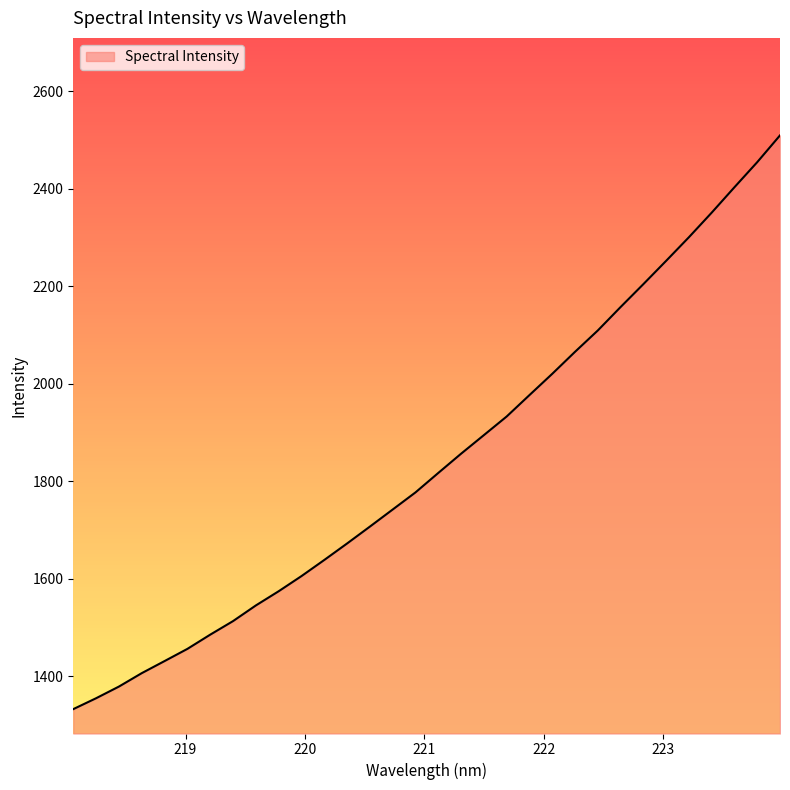

Does the chart display data point markers on the line(s)?

No